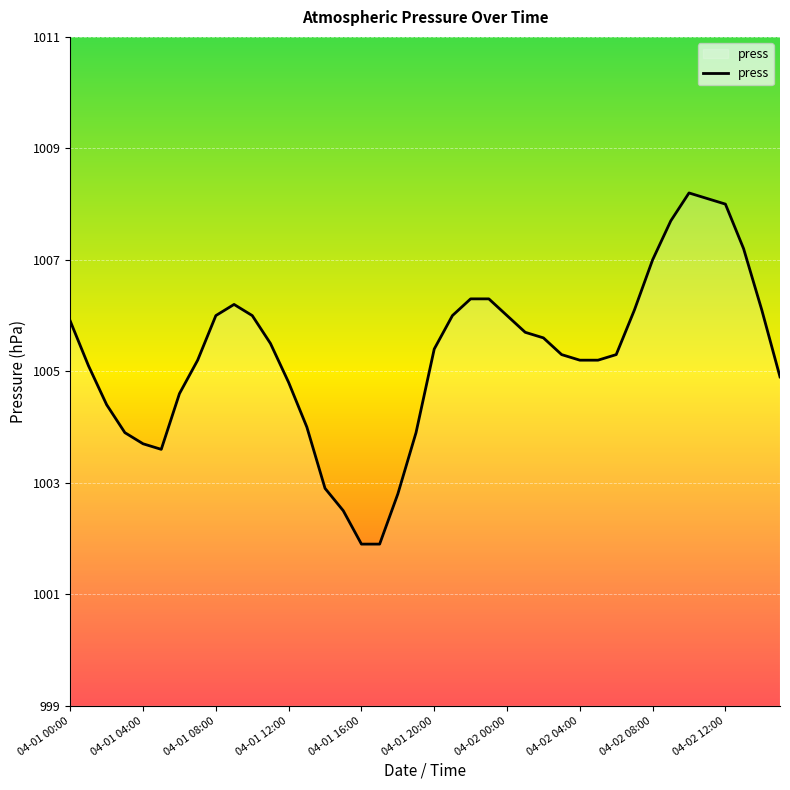

What is the difference between the maximum and minimum values?

6.3